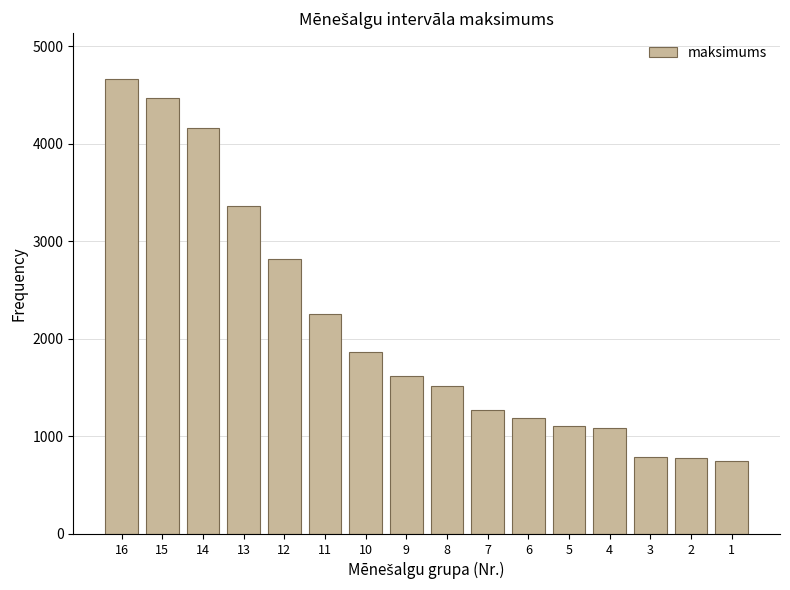

What is the value of the 13th bar from the left?

1085.8